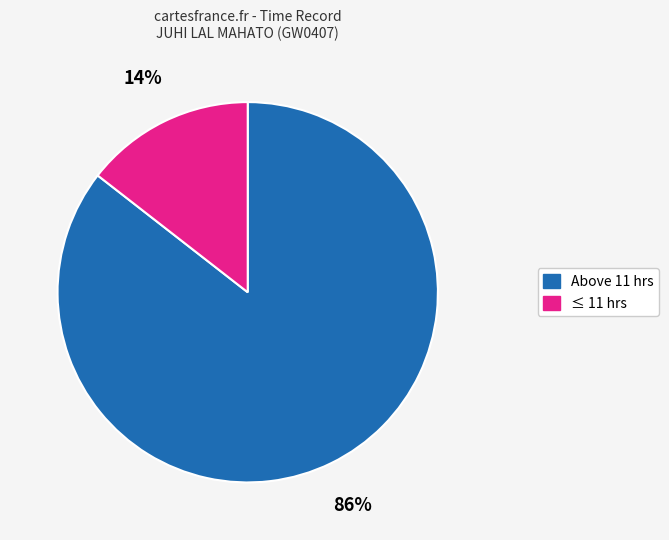

To the nearest percent, what is the average slice percentage?

50%